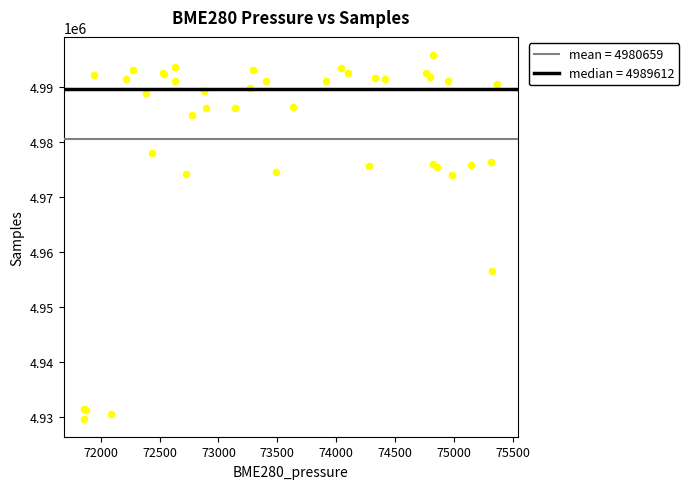

What Y value in the scatter plot is closest to 4962811?

4956647